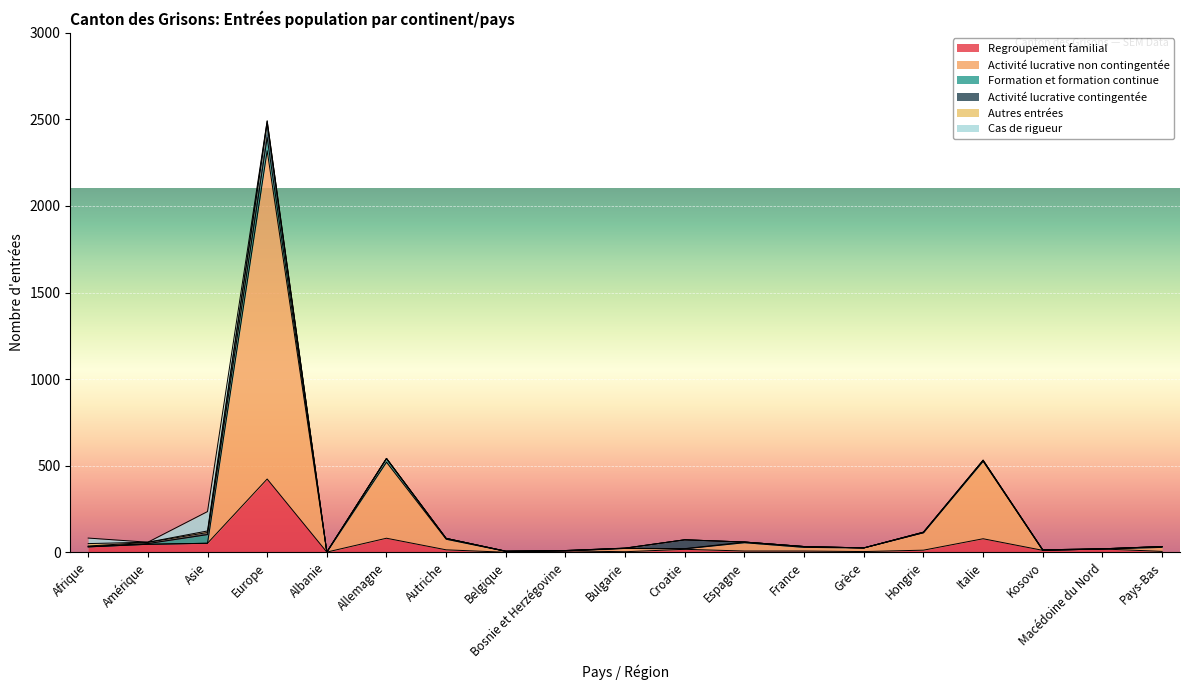

List the series in order of their peak value, lowest first.

Autres entrées, Formation et formation continue, Activité lucrative contingentée, Cas de rigueur, Regroupement familial, Activité lucrative non contingentée